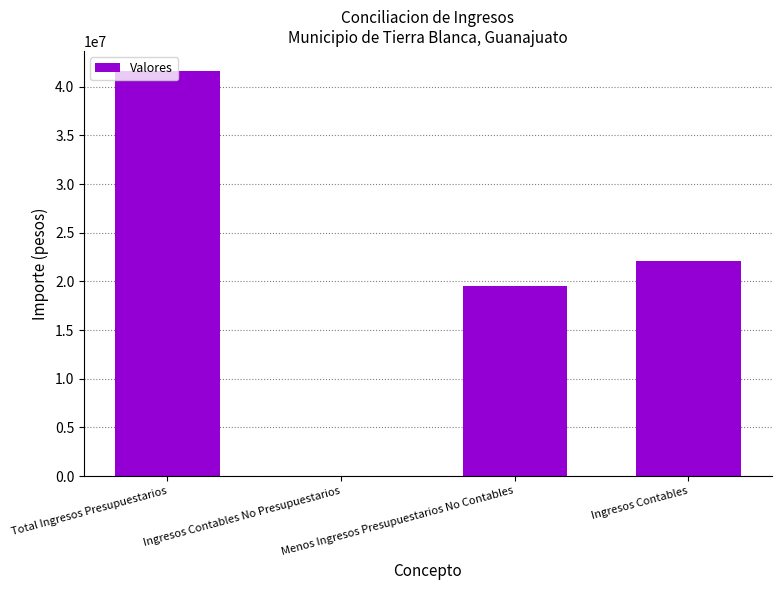

What is the sum of all values?

83221363.1